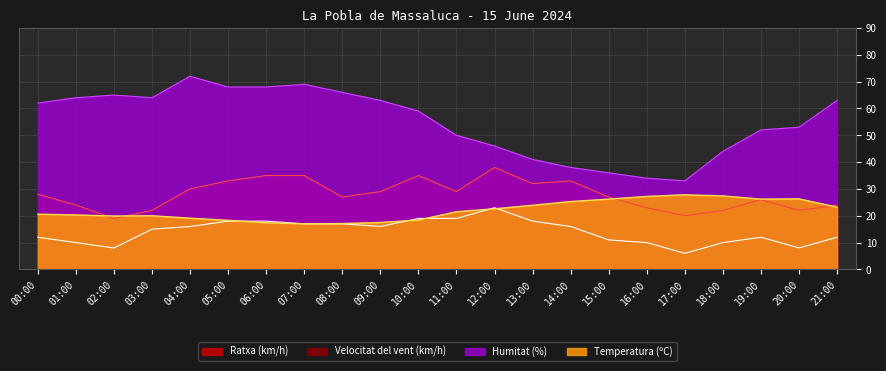

The Humitat (%) series shows 68.0 at 06:00. True or false?

True